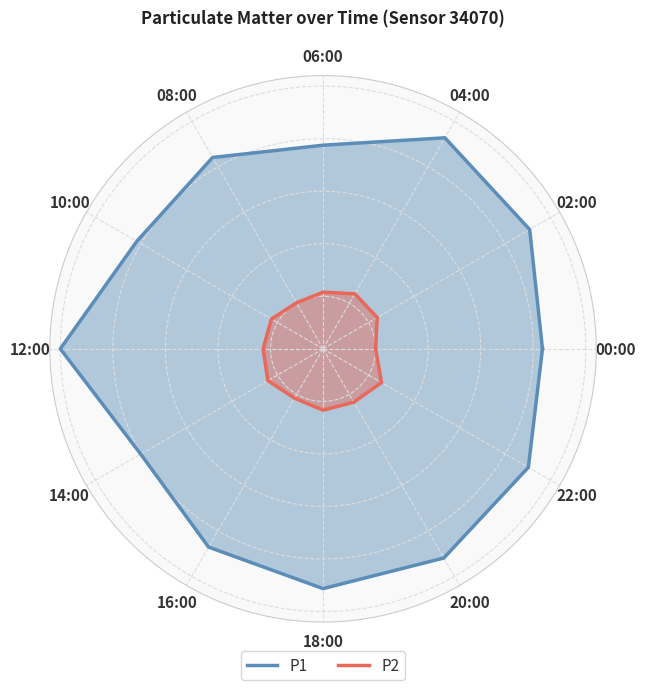

True or false: P1 has more than 2 interior local peaks.

True